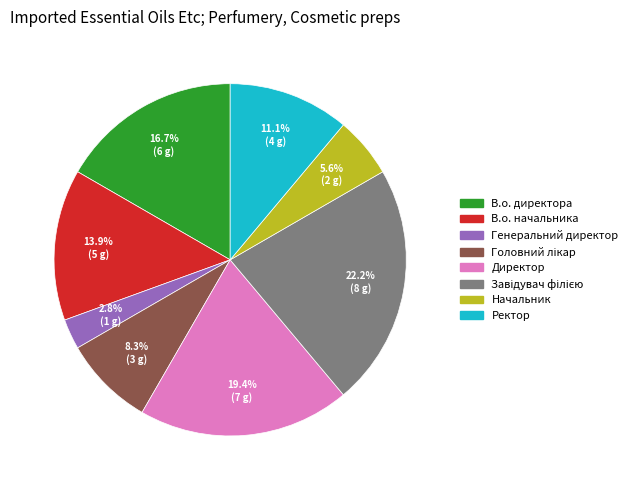

Does Ректор represent more than half of the total?

No